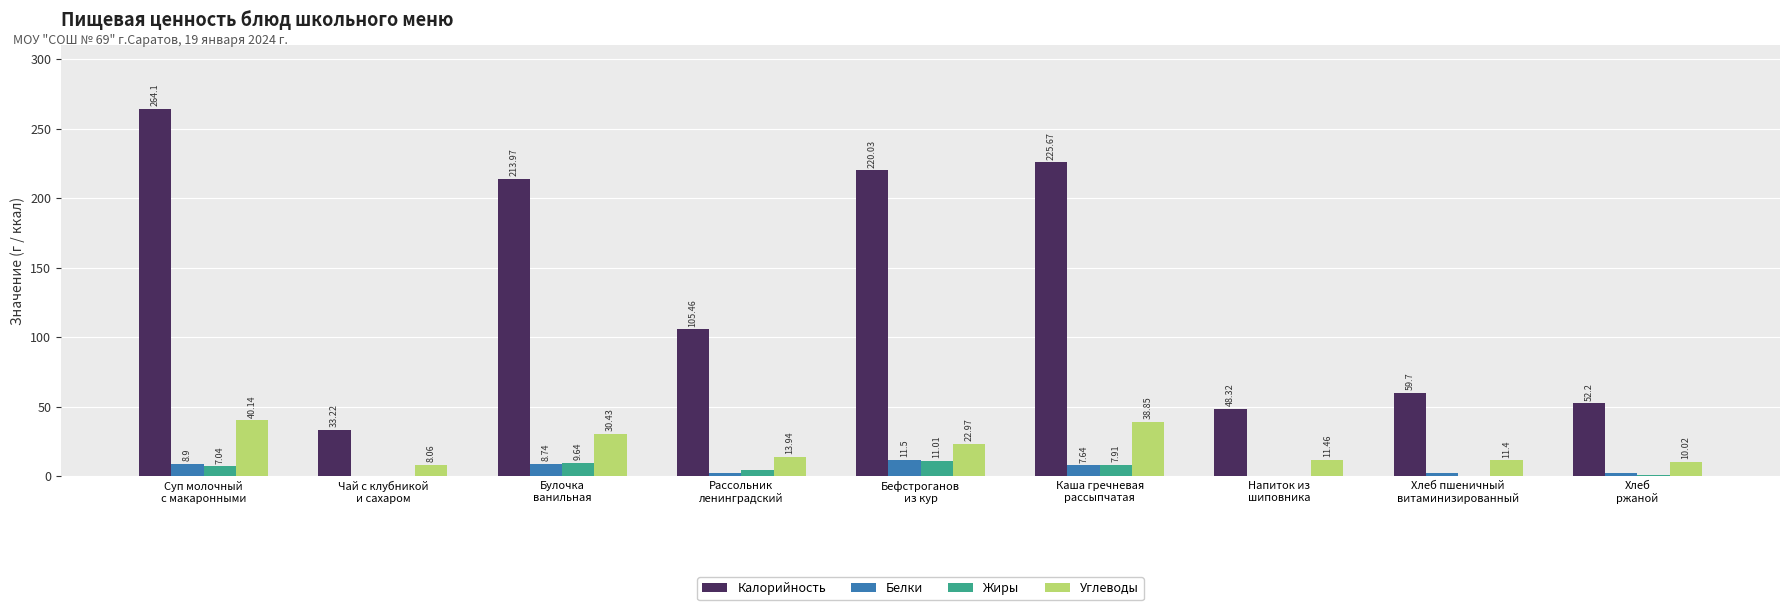

Which series has the largest total across all categories?

Калорийность